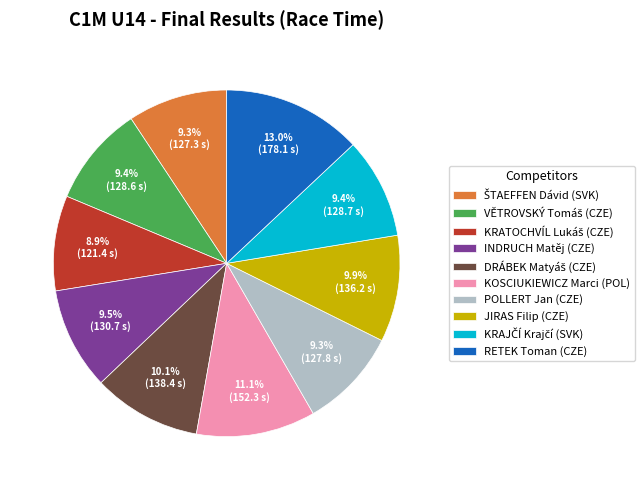

What portion of the pie excludes JIRAS Filip (CZE)?

90.1%